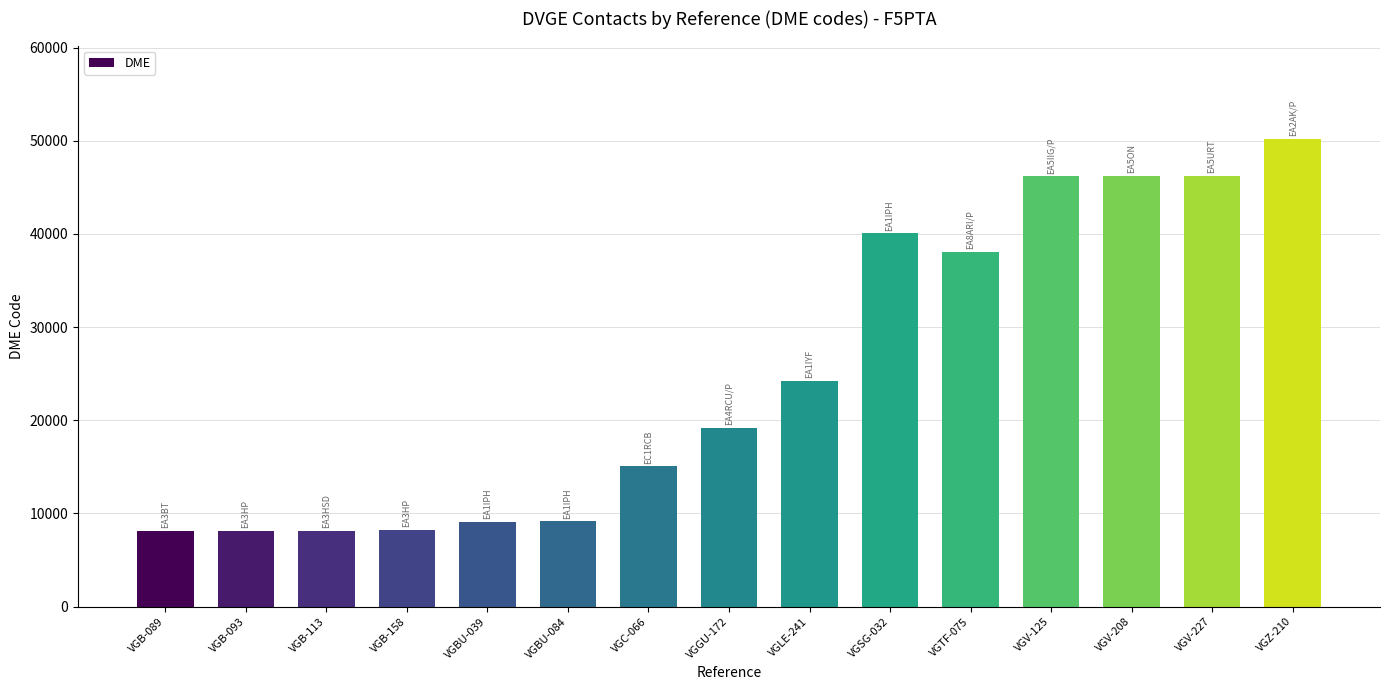

Is it true that the value at VGBU-039 is 13367?

False